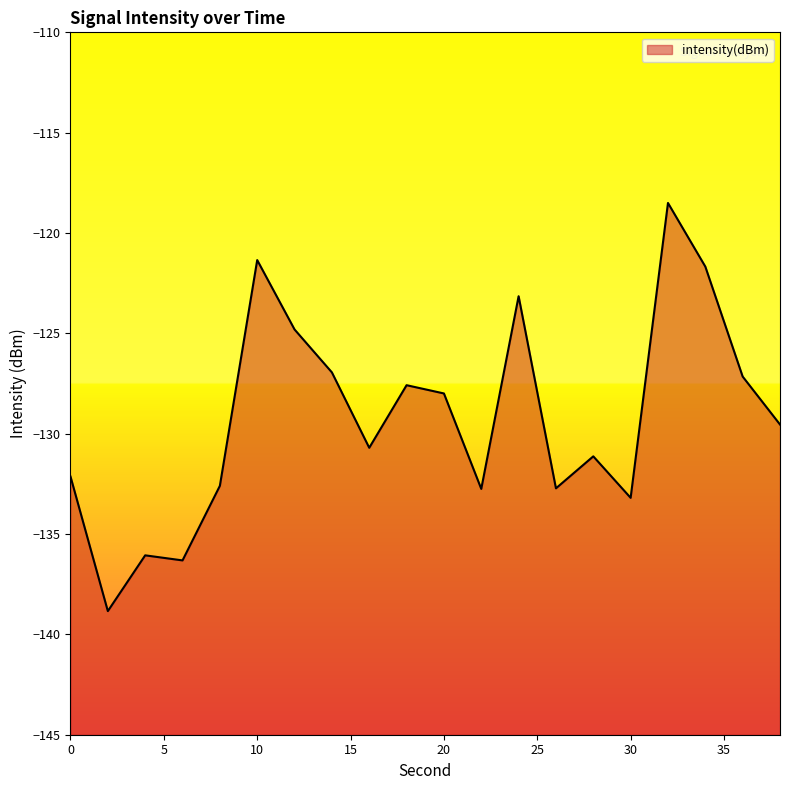

What is the average value?

-129.3